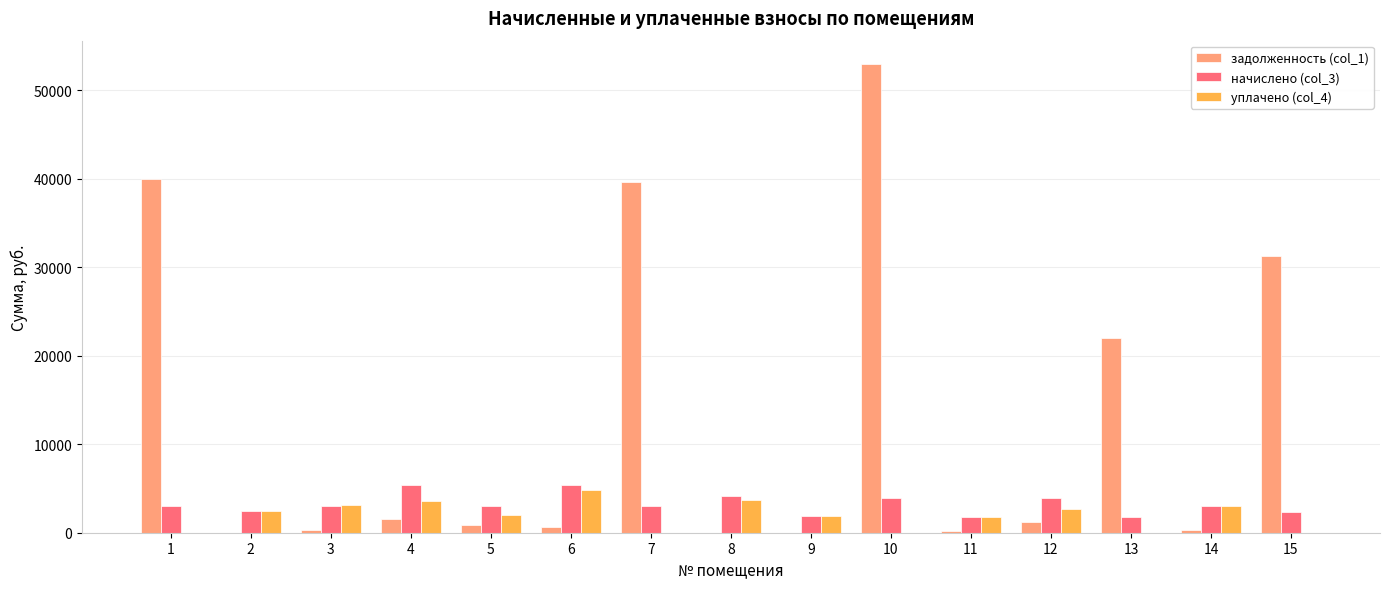

What is the sum of all задолженность (col_1) values?

190981.7